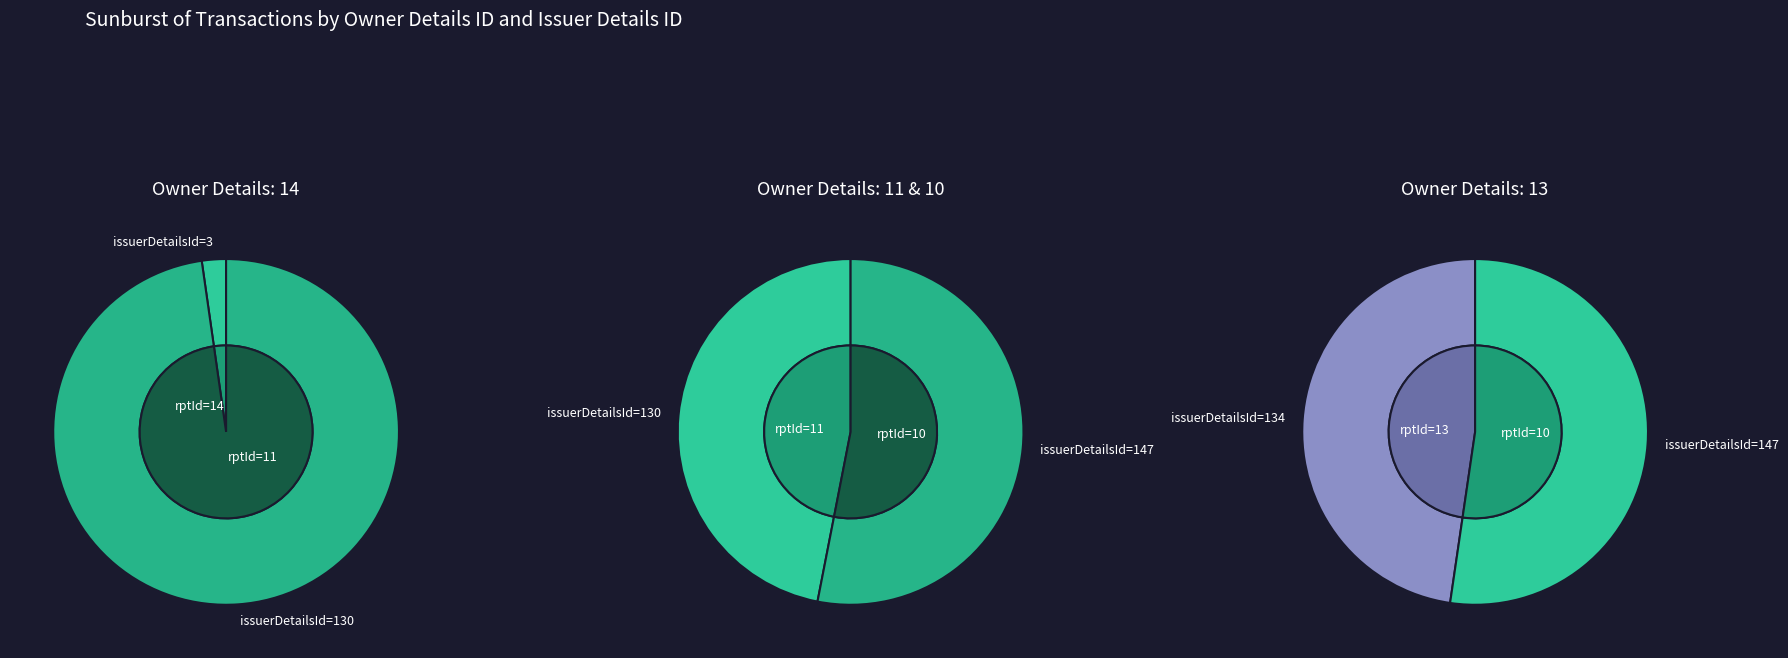

True or false: 14 accounts for 1% of the total.

True